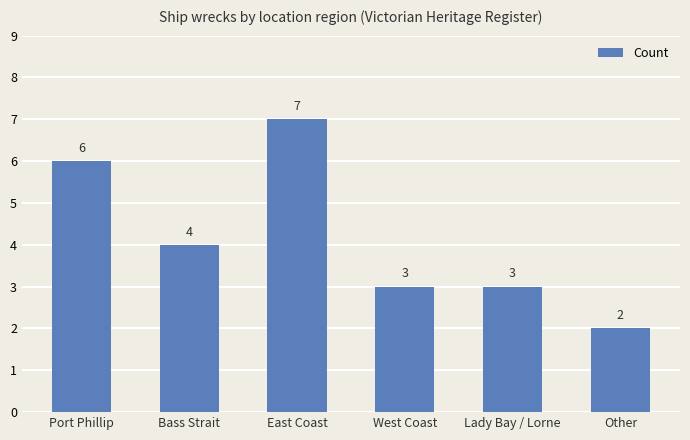

What is the value of the 6th bar from the left?

2